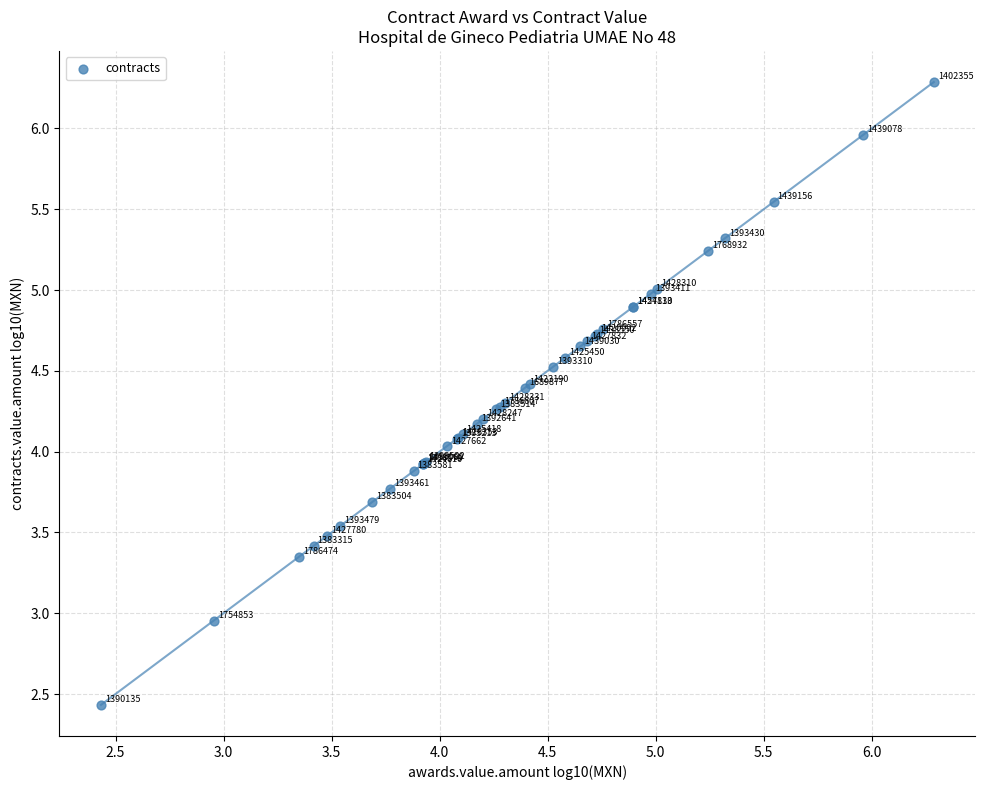

What Y value in the scatter plot is closest to 4?

4.0